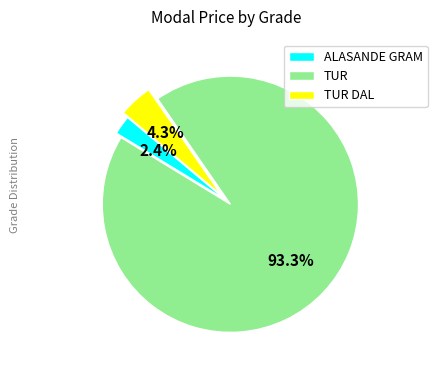

What portion of the pie excludes TUR?

6.7%